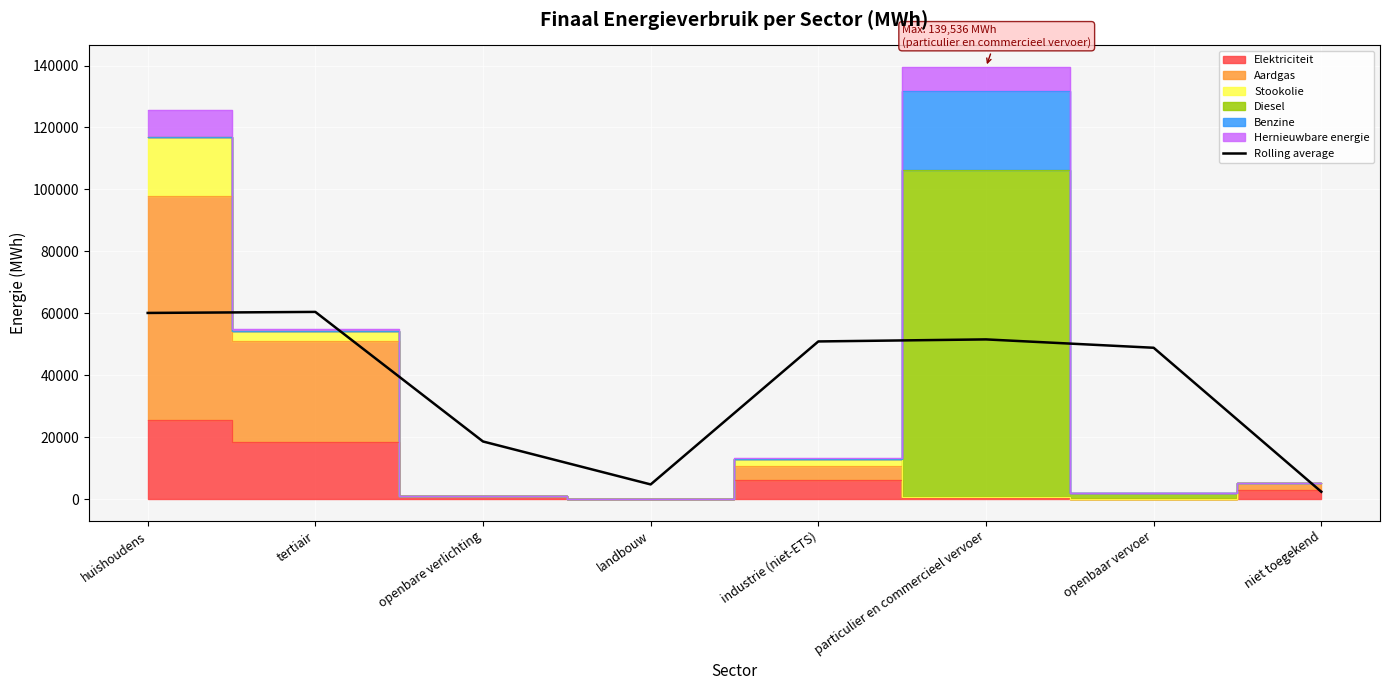

What is the change in value from openbare verlichting to openbaar vervoer?

+30268.8